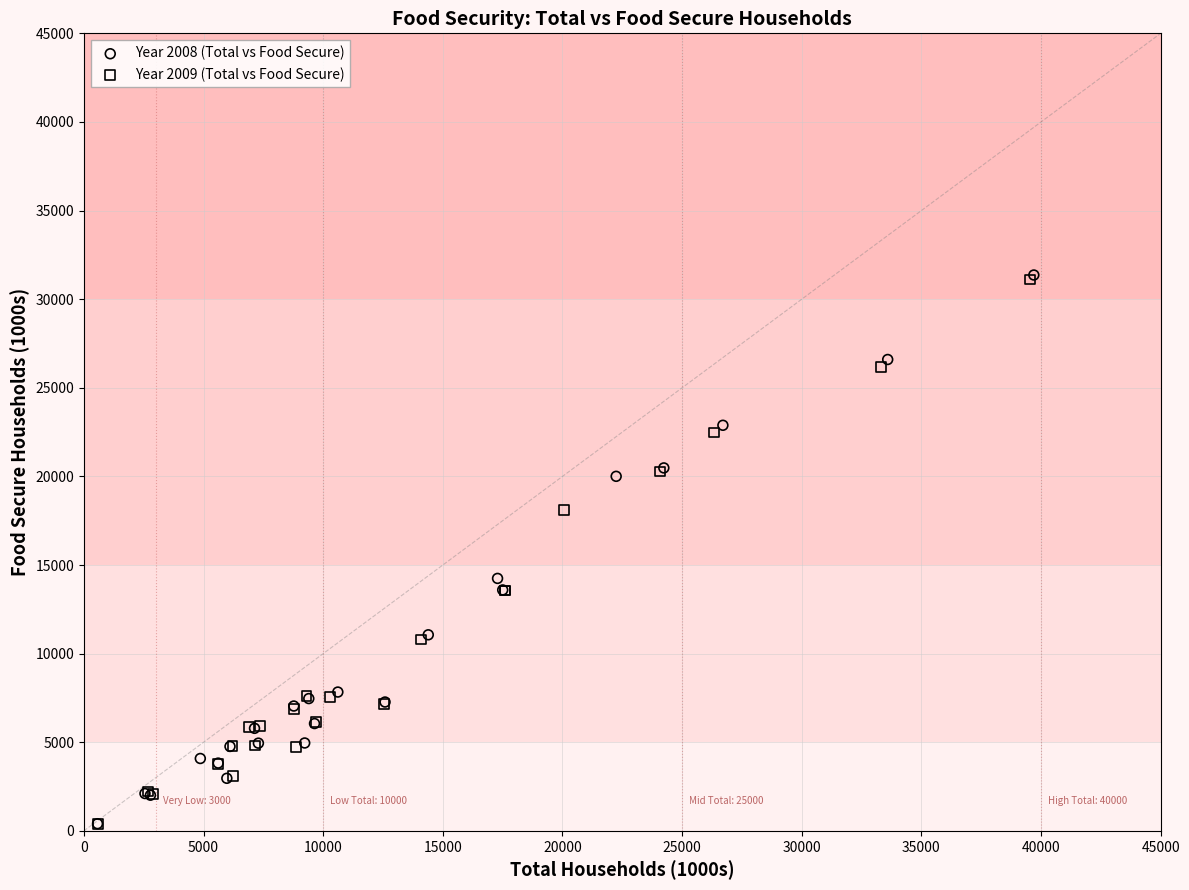

What are all the series names shown in the legend?

Year 2008 (Total vs Food Secure), Year 2009 (Total vs Food Secure)